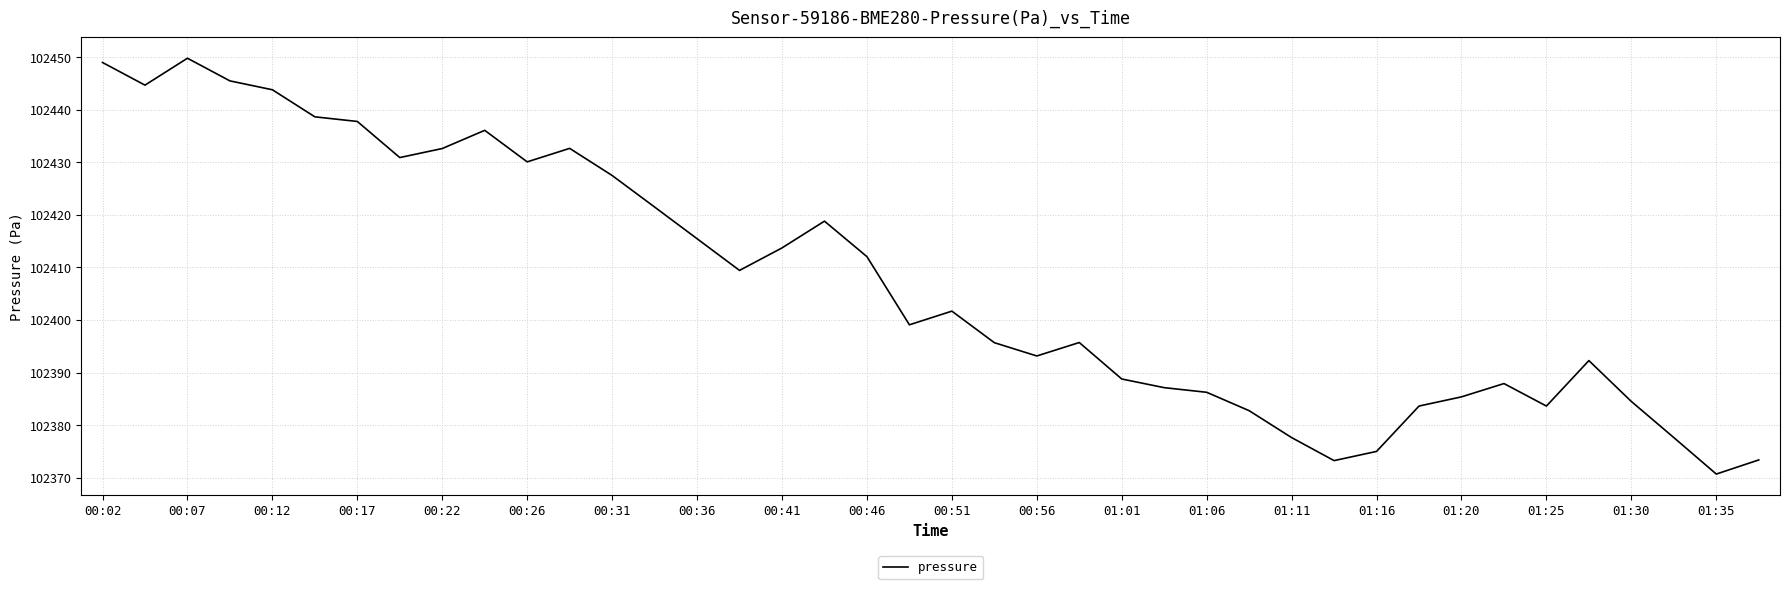

What is the greatest value displayed?

102449.8